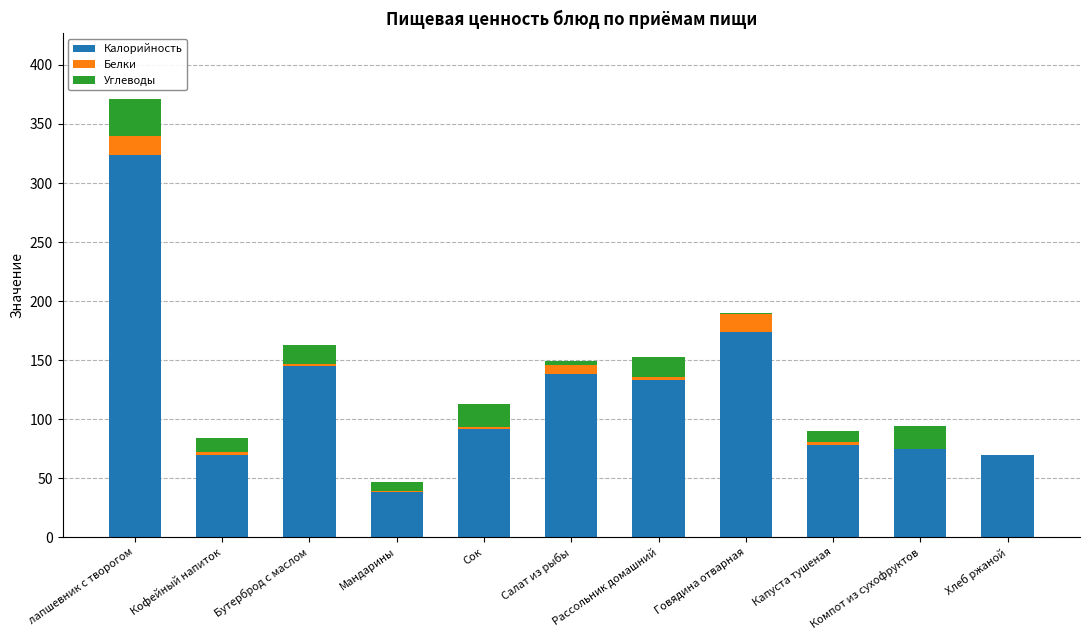

Count the number of data series in this chart.

3